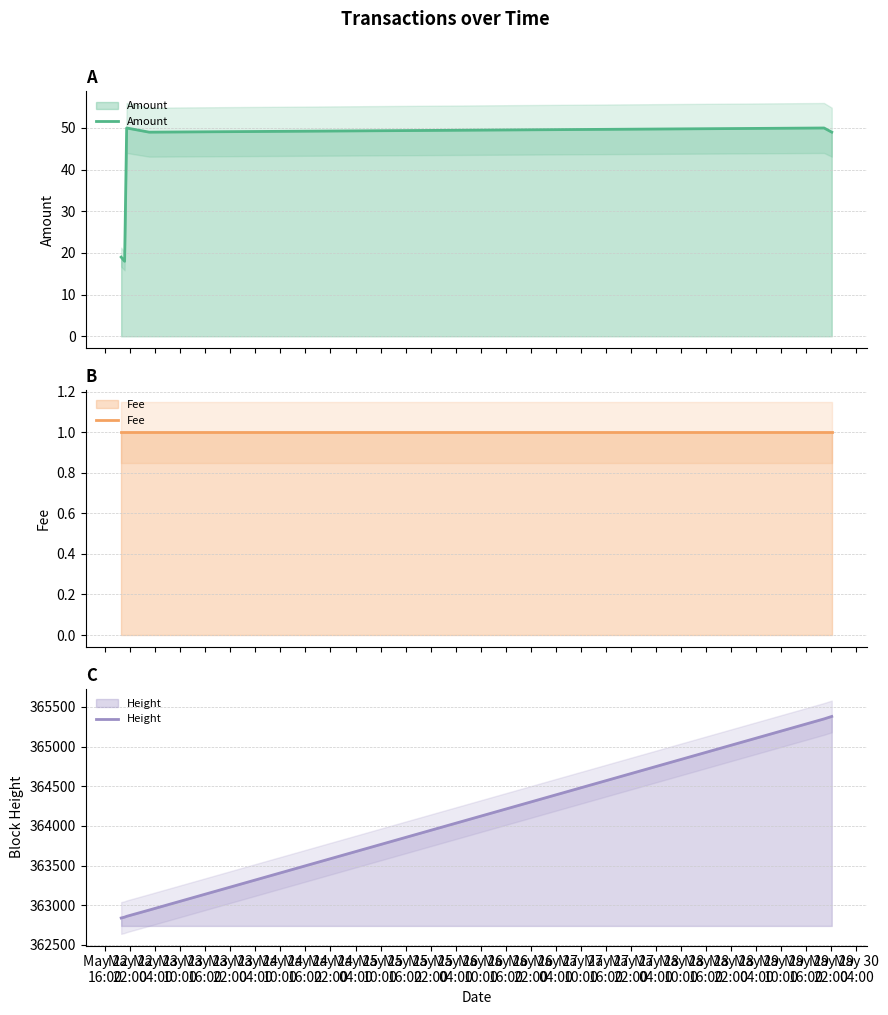

Reading left to right, what are all the values shown in this chart?

Amount: 19	18	50	49	50	49
Fee: 1	1	1	1	1	1
Height: 362839	362850	362860	362939	365349	365380